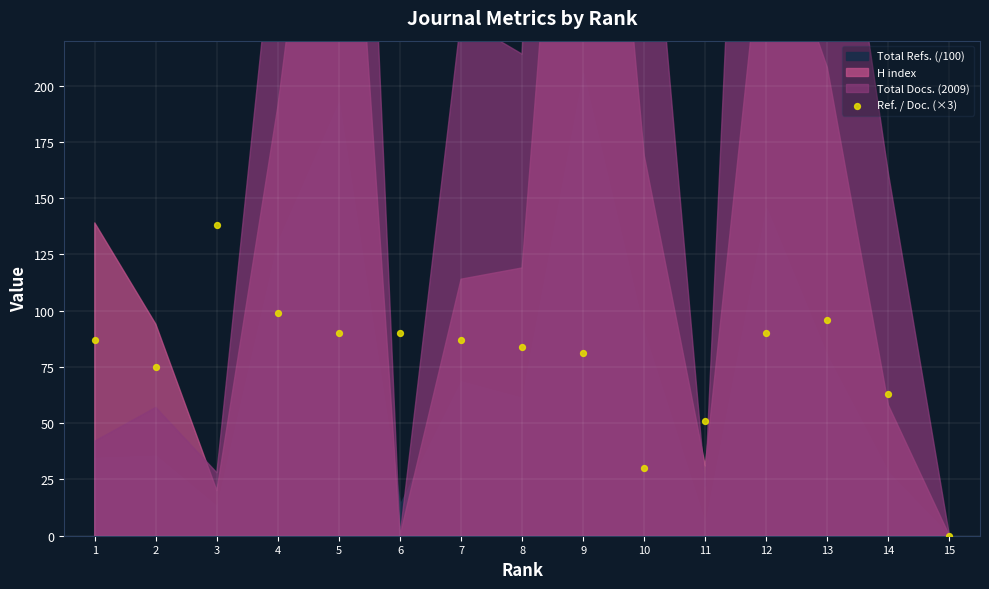

What is the range of X values (max minus min)?

14